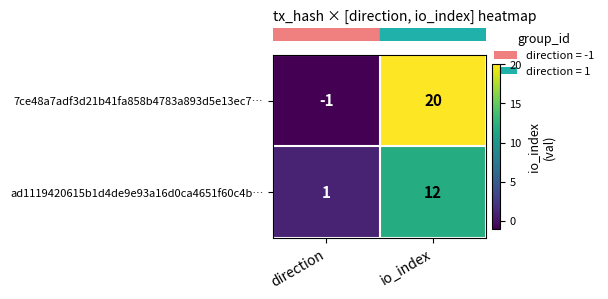

Reading left to right, what are all the values shown in this chart?

7ce48a7adf3d21b41fa858b4783a893d5e13ec7…: -1	20
ad1119420615b1d4de9e93a16d0ca4651f60c4b…: 1	12